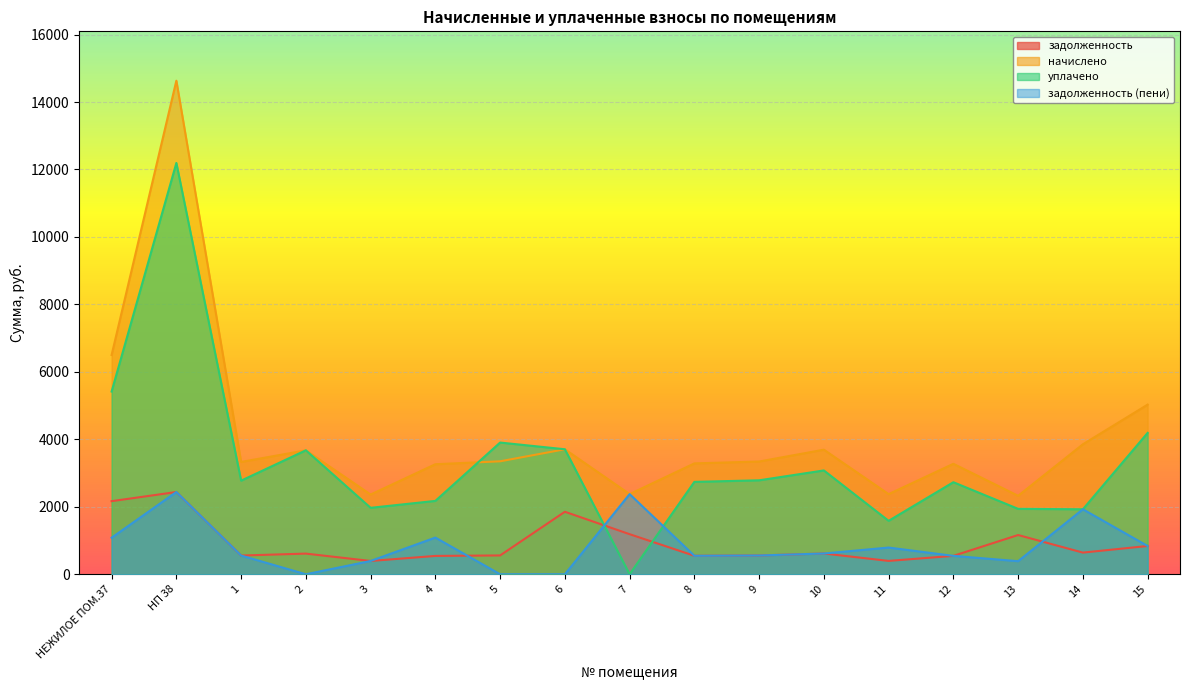

True or false: уплачено has a value of 3083.8 at 4.

False